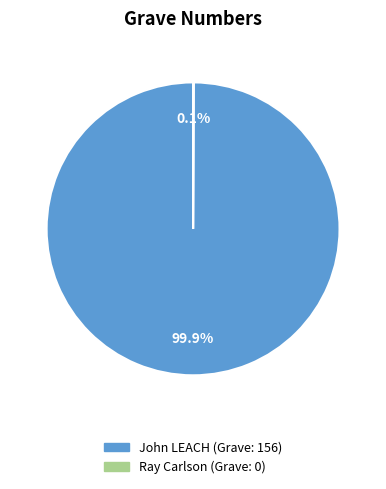

Which slice is the largest?

John LEACH